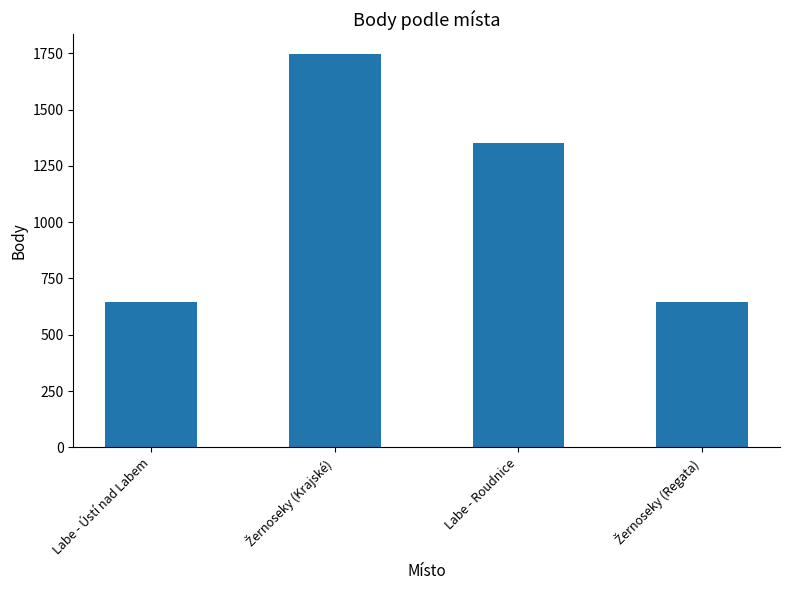

What is the sum of all values?

4389